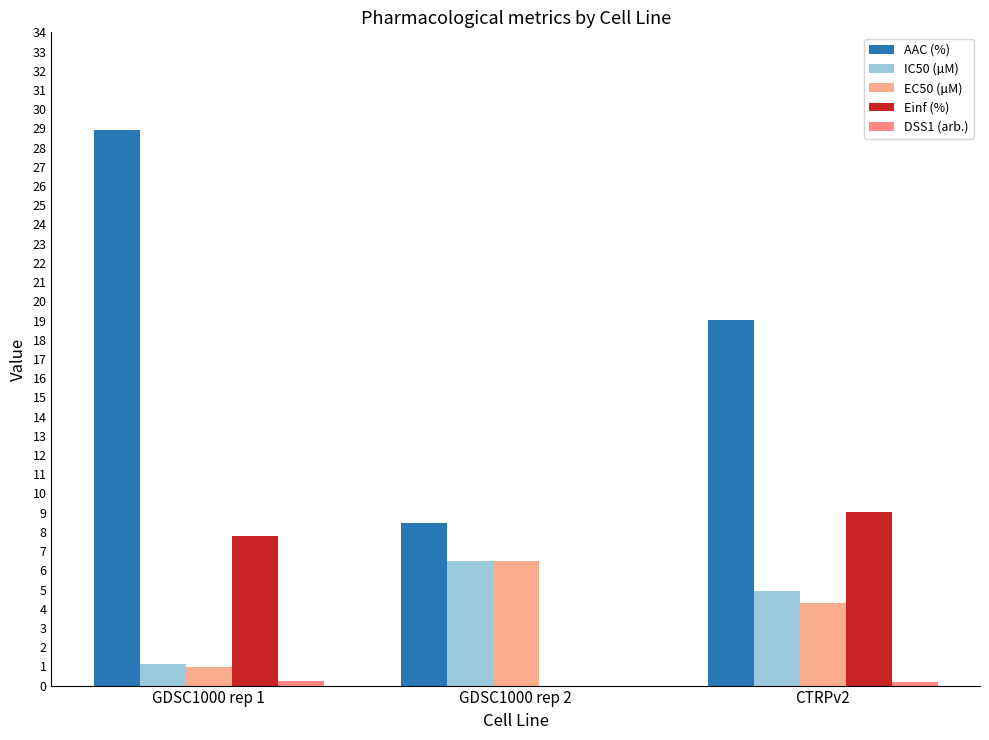

Reading left to right, extract all data points from this chart.

AAC (%): 28.9	8.5	19.0
IC50 (µM): 1.1	6.5	4.9
EC50 (µM): 1.0	6.5	4.3
Einf (%): 7.8	0.0	9.1
DSS1 (arb.): 0.2	0.0	0.2